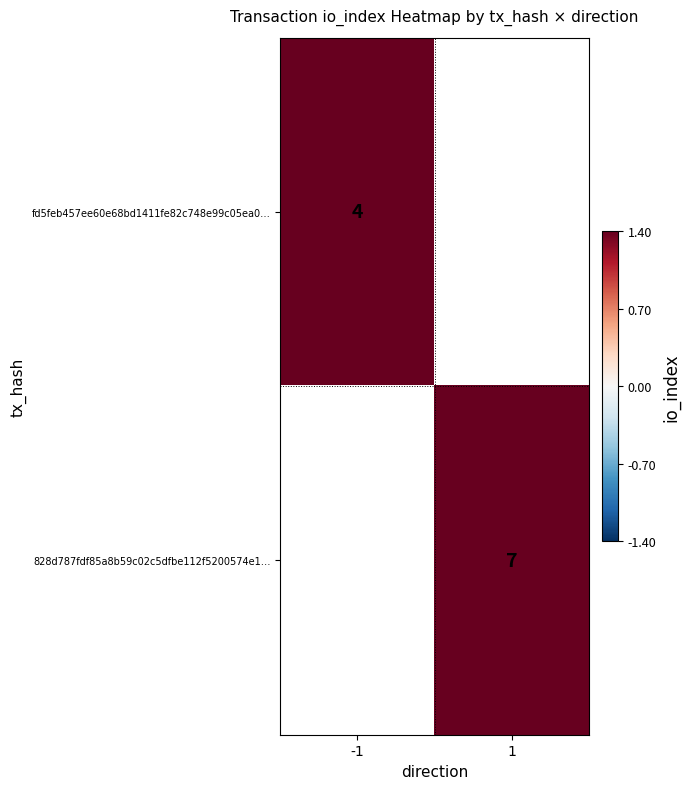

What is the minimum value shown in the chart?

4.0